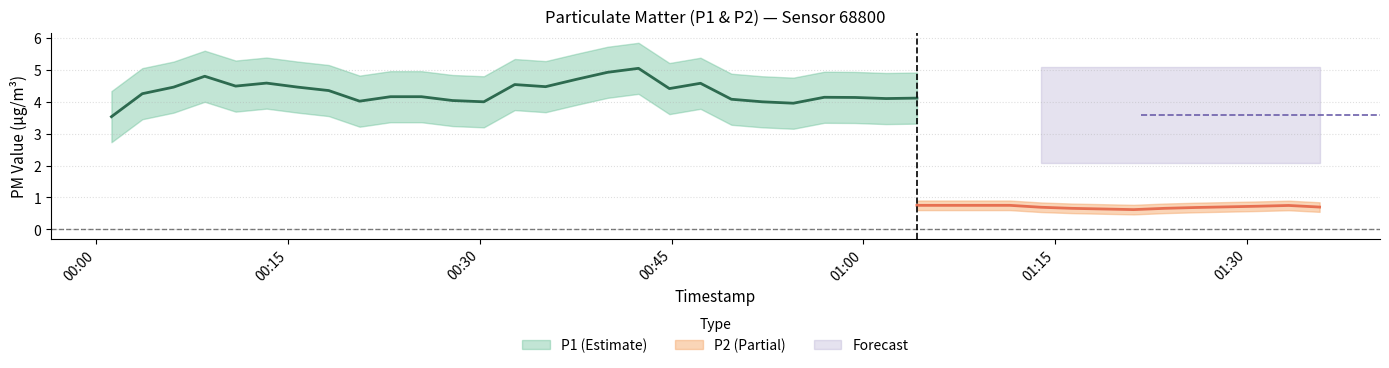

What is the approximate value of P2 at 0?

0.8